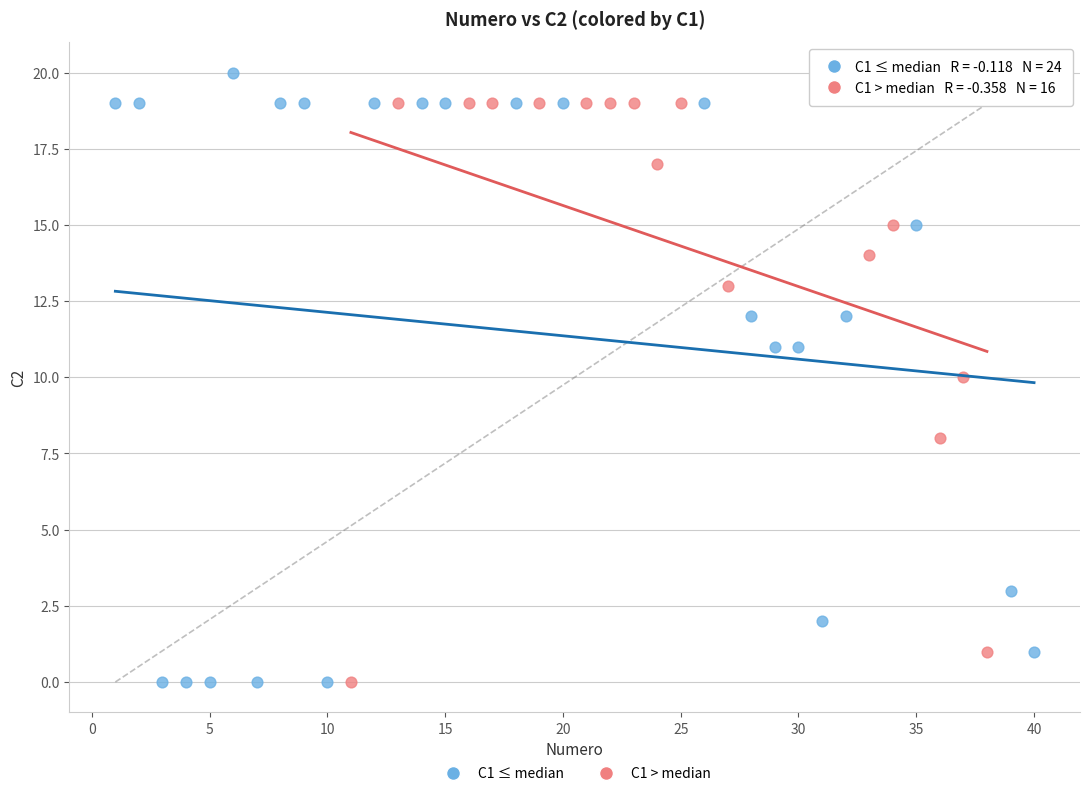

Which series has the largest Y range (max minus min)?

C1 ≤ median